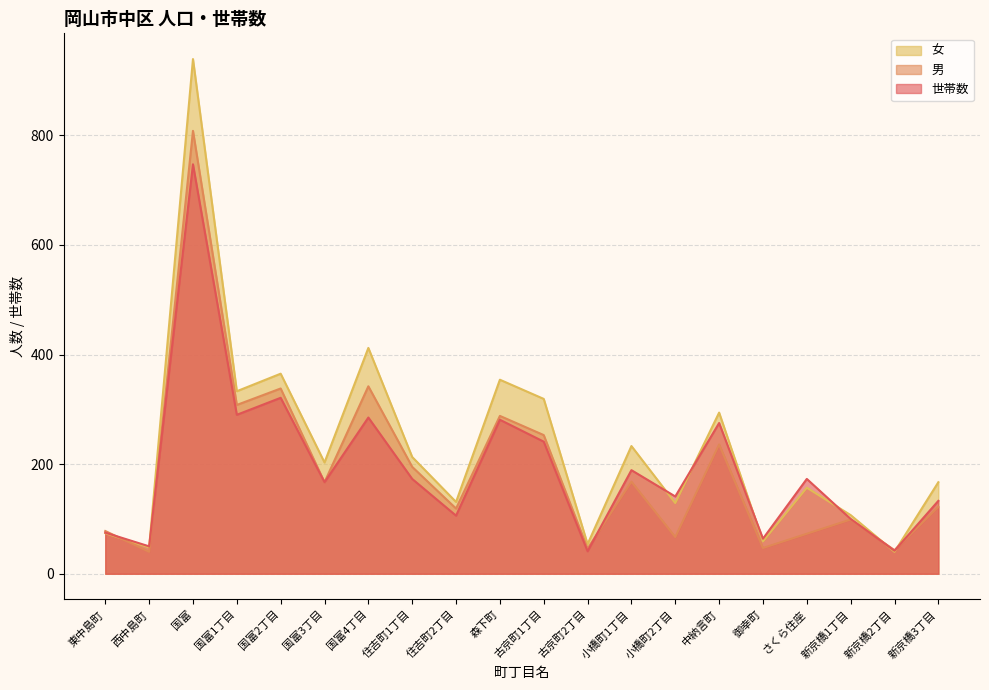

What is the sum of all 女 values?

4631